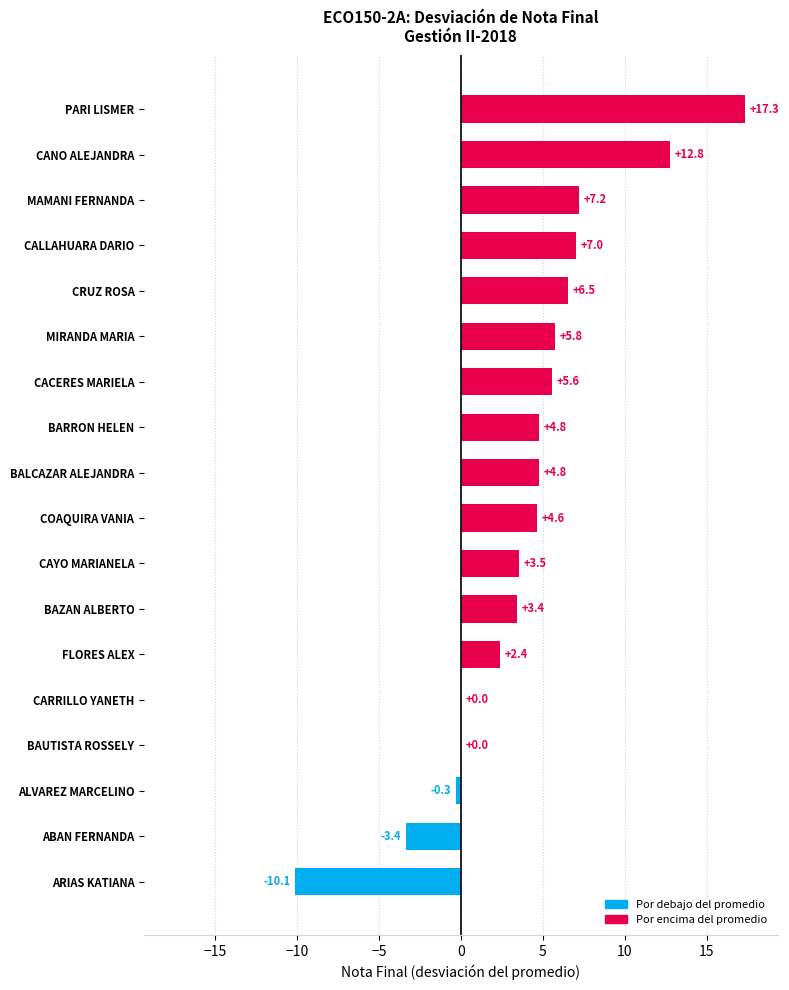

What is the maximum value shown in the chart?

17.3